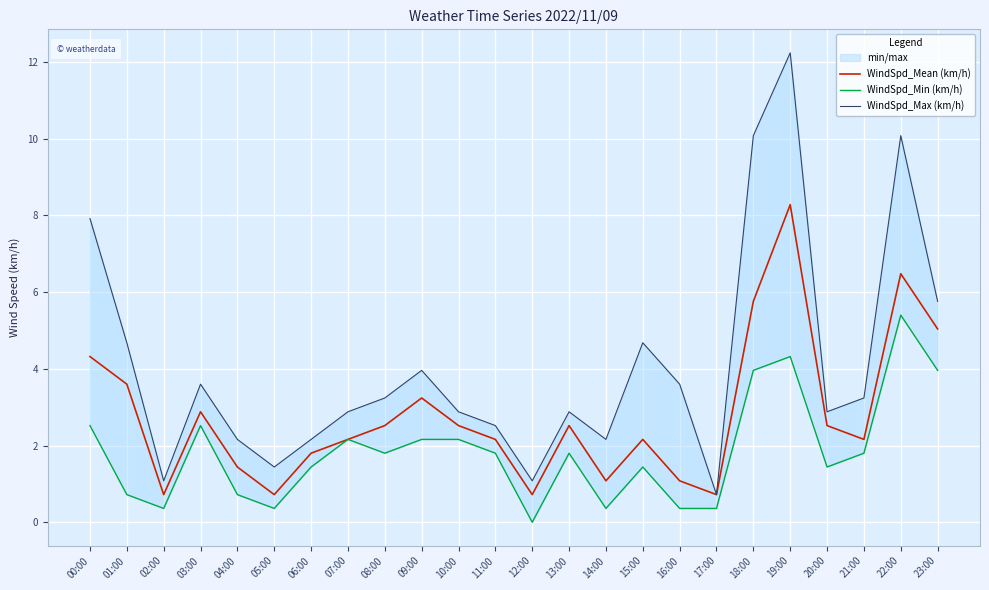

Rank the categories by WindSpd_Max (km/h) value from lowest to highest.

17:00, 02:00, 12:00, 05:00, 04:00, 06:00, 14:00, 11:00, 07:00, 10:00, 13:00, 20:00, 08:00, 21:00, 03:00, 16:00, 09:00, 01:00, 15:00, 23:00, 00:00, 18:00, 22:00, 19:00